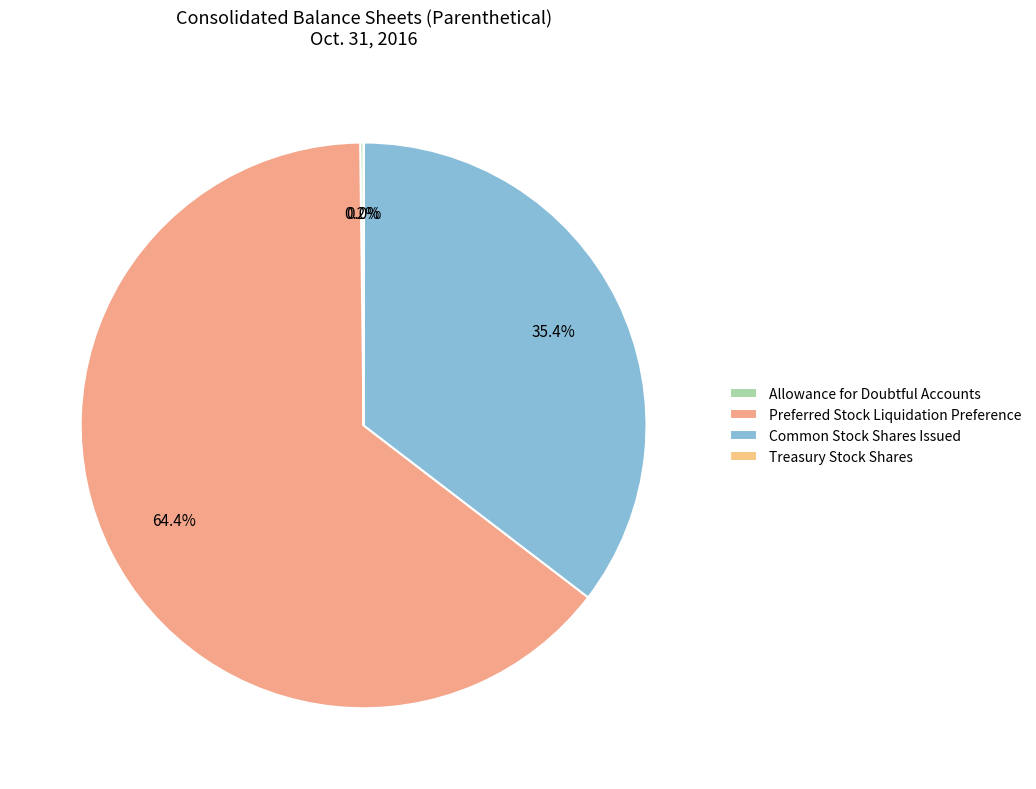

Rank the categories by value from lowest to highest.

Treasury Stock Shares, Allowance for Doubtful Accounts, Common Stock Shares Issued, Preferred Stock Liquidation Preference